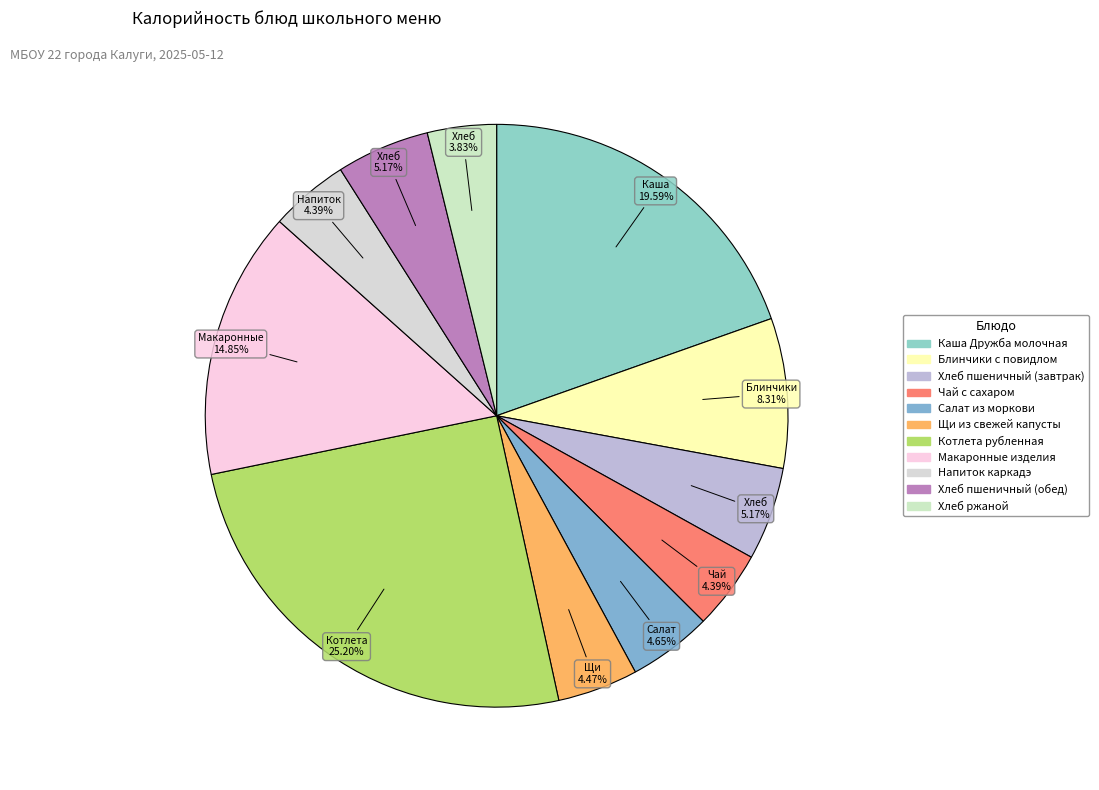

What is the smallest slice in the pie chart?

Хлеб ржаной